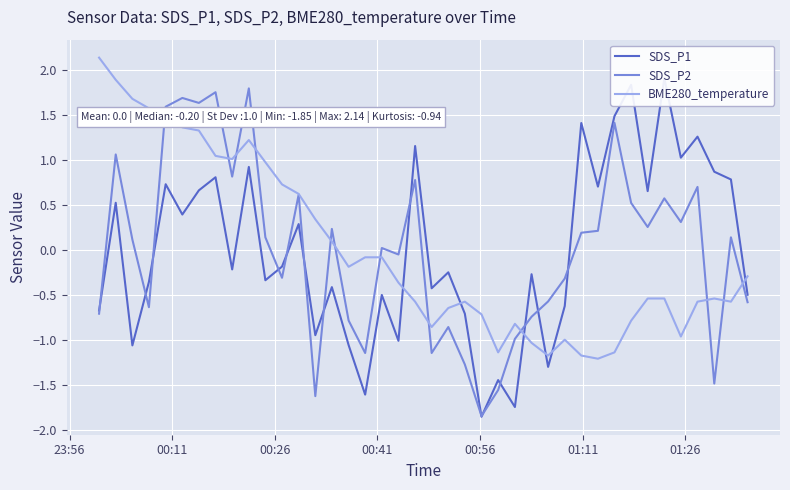

How many interior local peaks does the SDS_P2 series have?

13